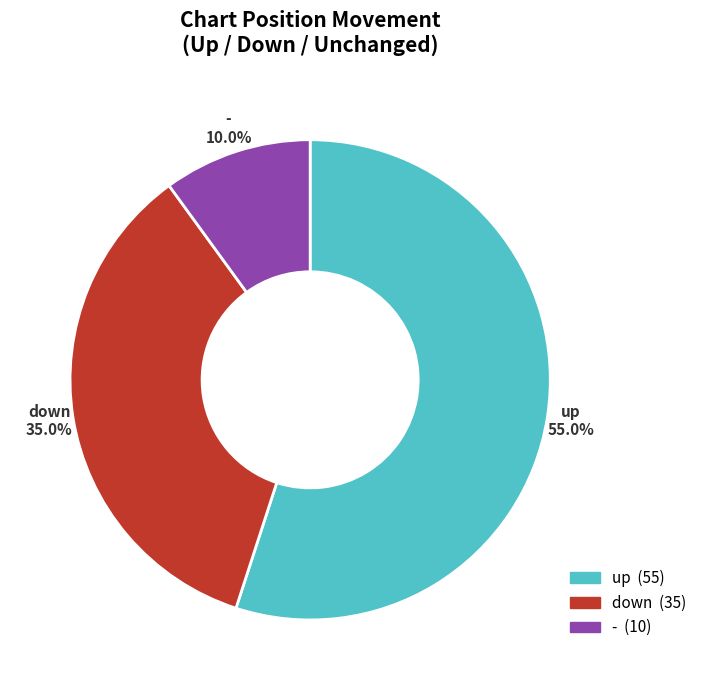

Is it true that up is 41% of the pie?

False